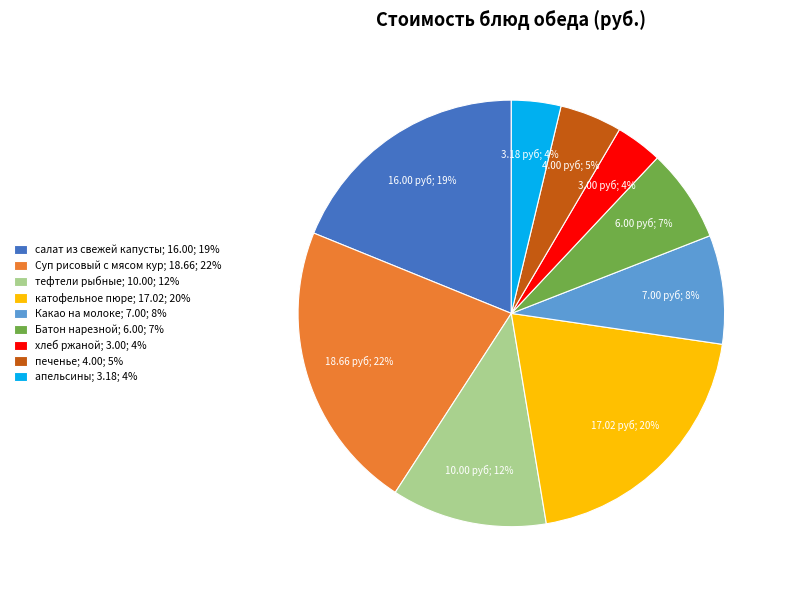

The Батон нарезной slice represents 16% of the pie. True or false?

False